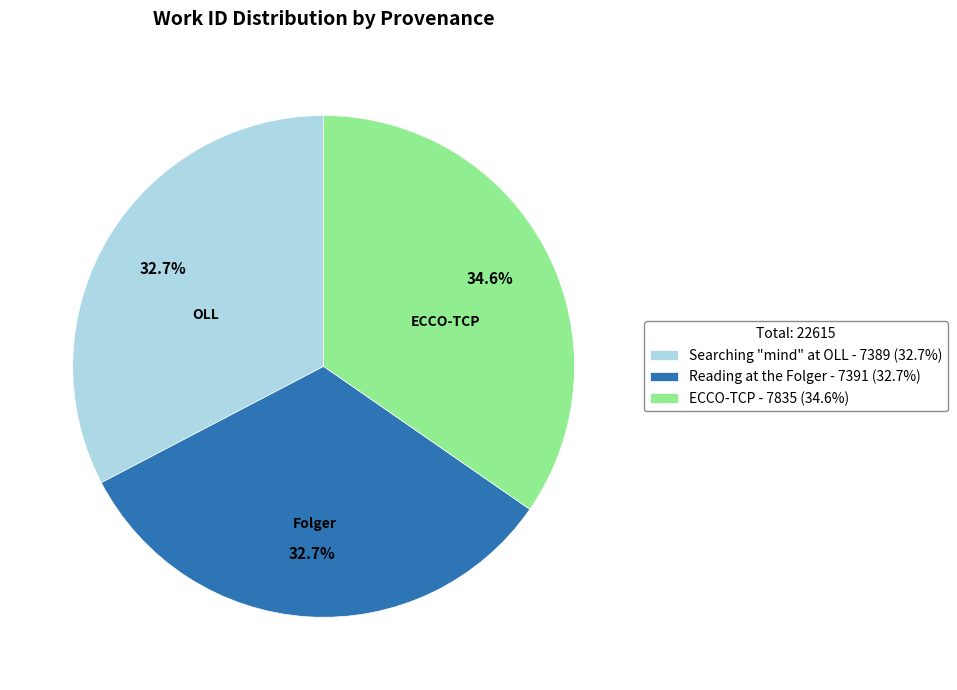

Approximately how many times larger is the value at Reading at the Folger - 7391 (32.7%) compared to Searching "mind" at OLL - 7389 (32.7%)?

1.0